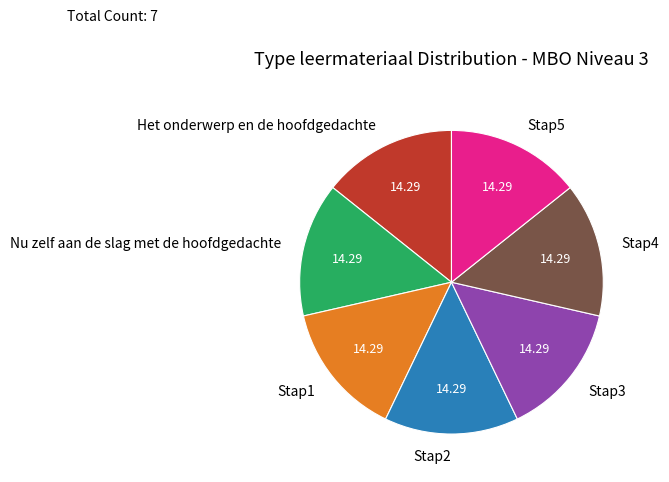

Count the number of slices in the pie.

7